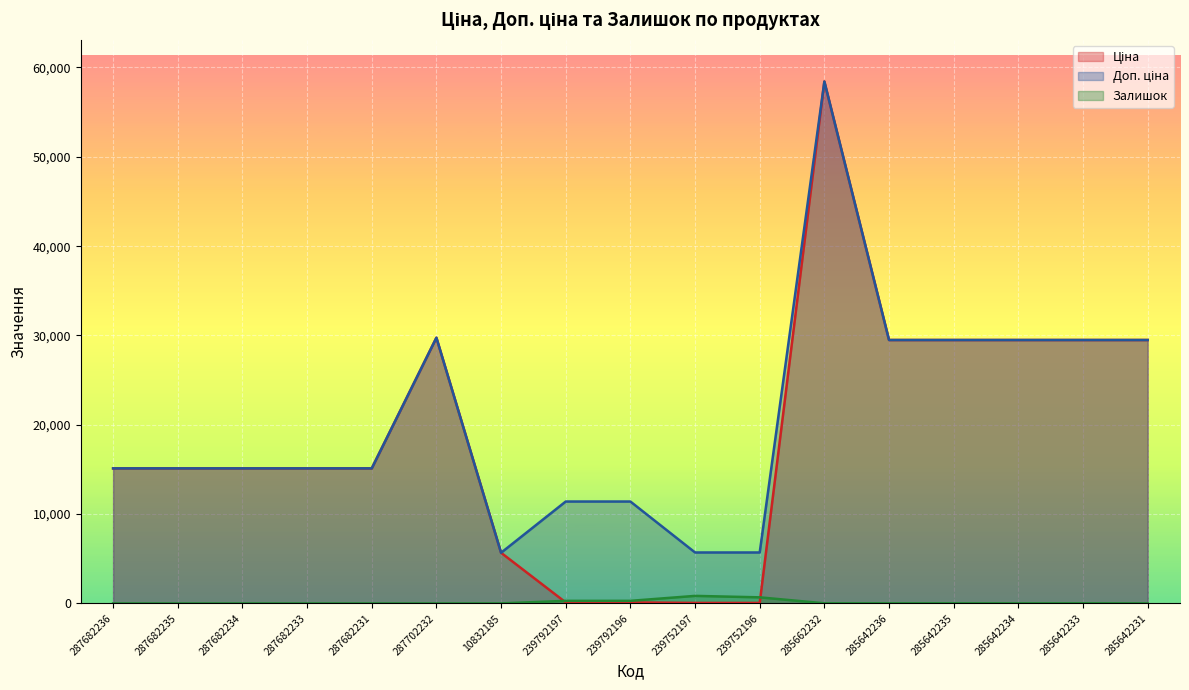

Where does the Залишок series first go above 10?

239792197